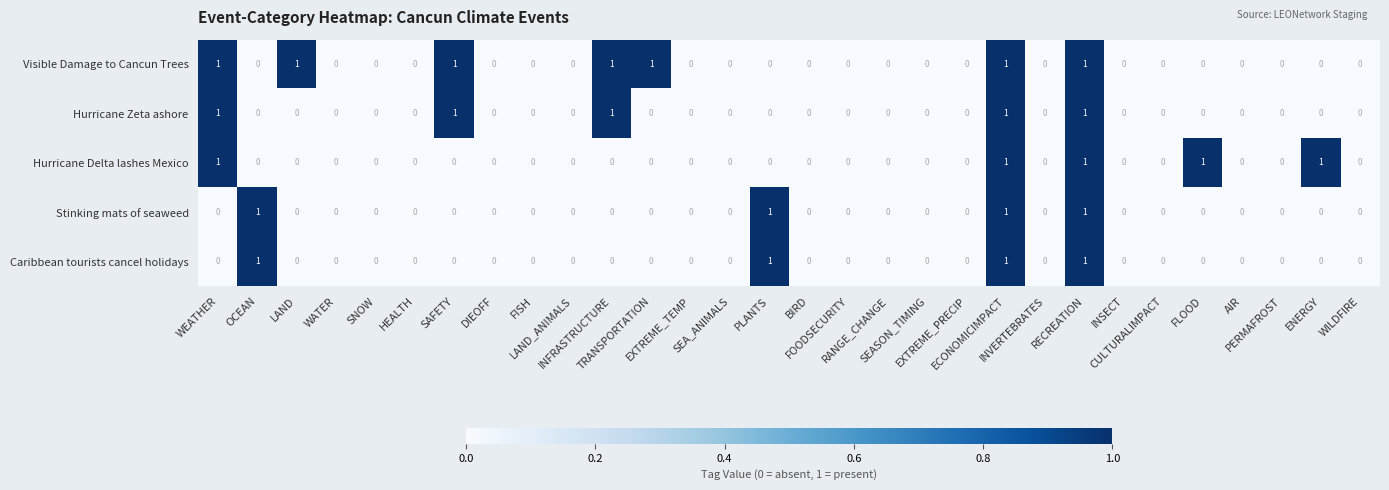

How many categories are shown in the chart?

30